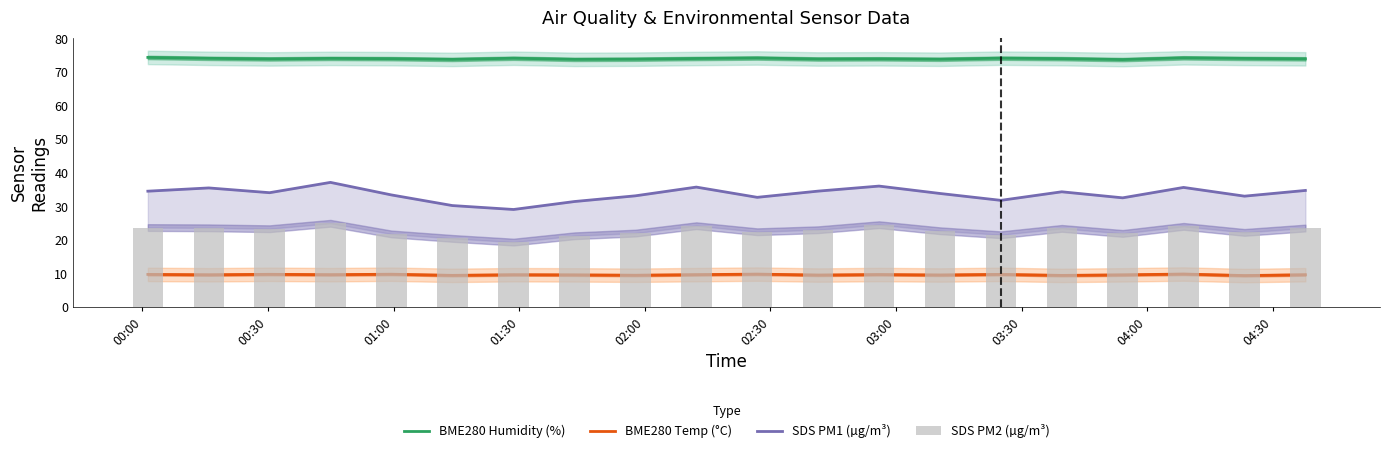

List the series in order of their peak value, highest first.

BME280 Humidity (%), SDS PM1 (µg/m³), SDS PM2 (µg/m³), BME280 Temp (°C)